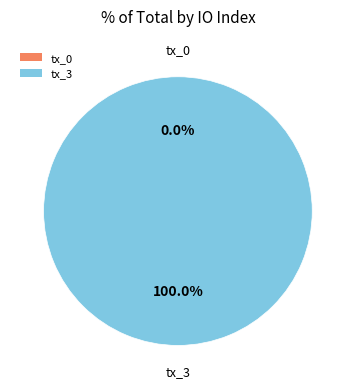

To the nearest percent, what portion does tx_3 represent?

100%